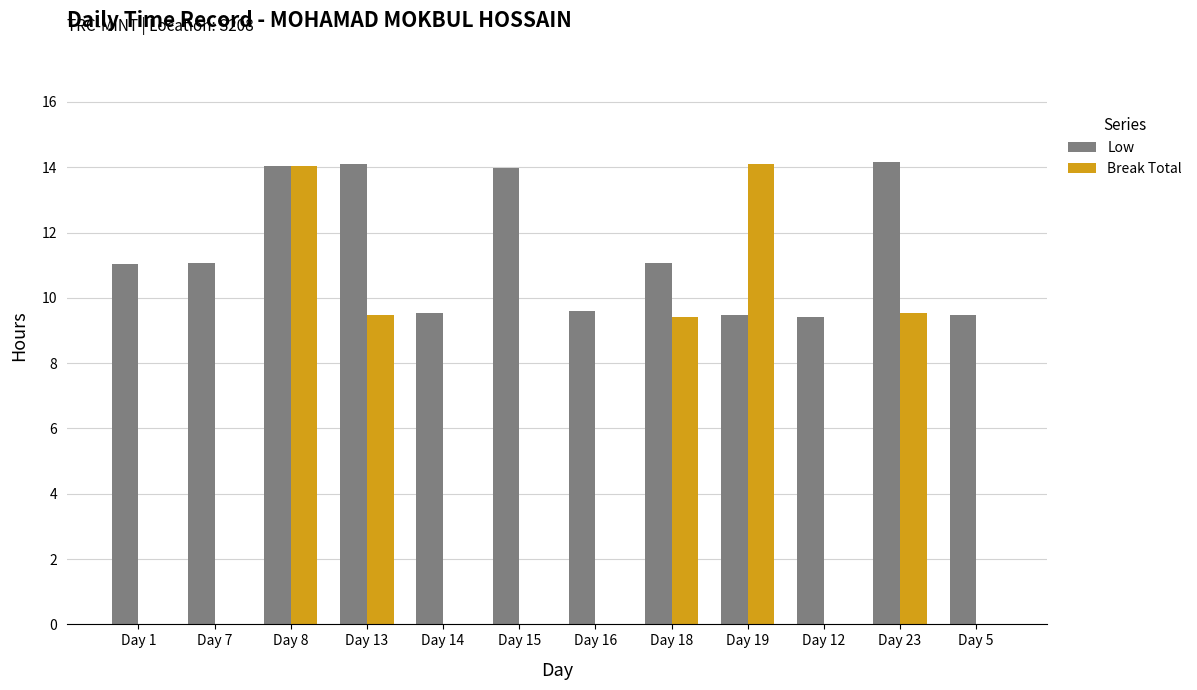

Which series changed the most between Day 7 and Day 8?

Break Total